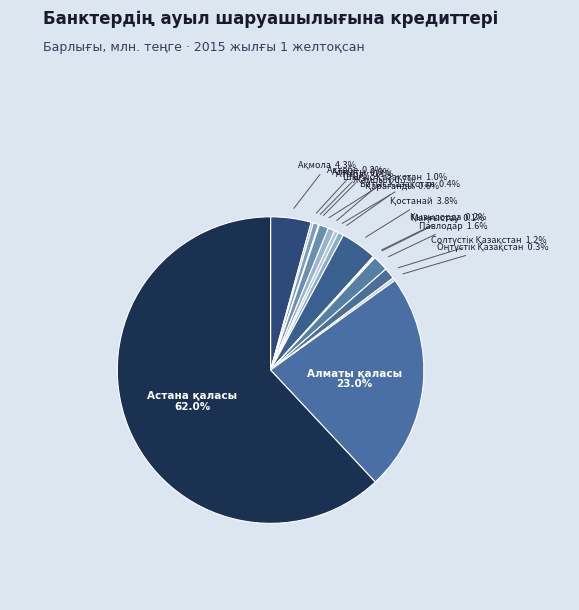

How many segments does this pie chart have?

16